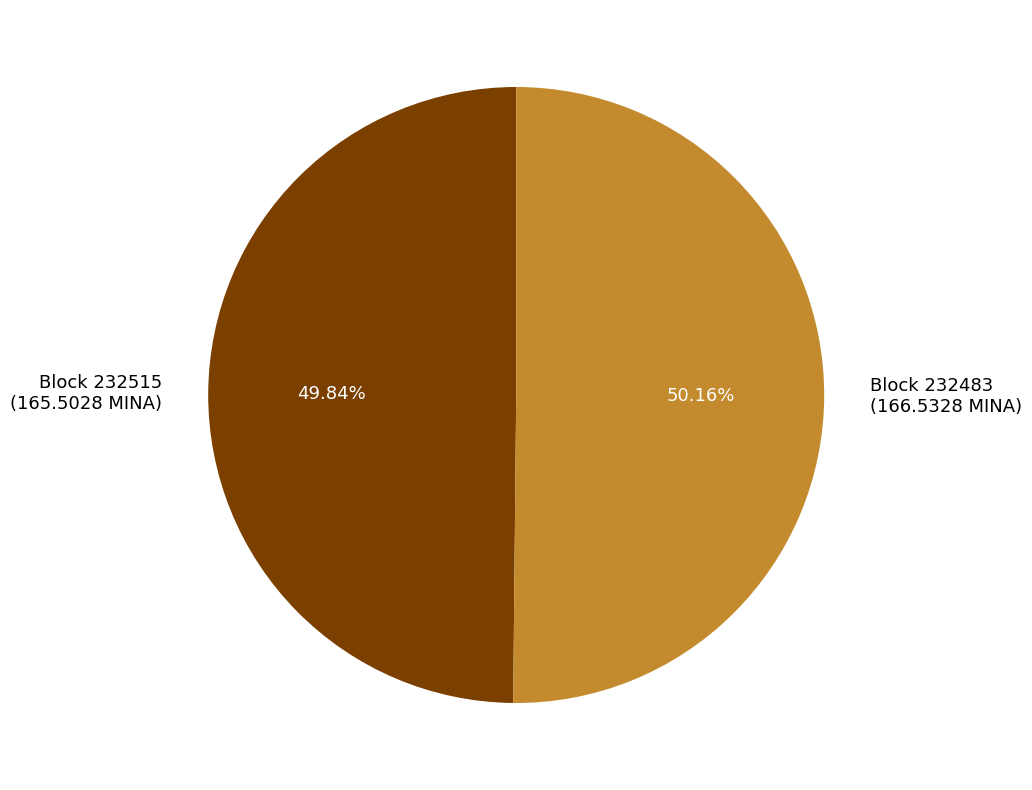

Is there a majority slice in this chart?

Yes